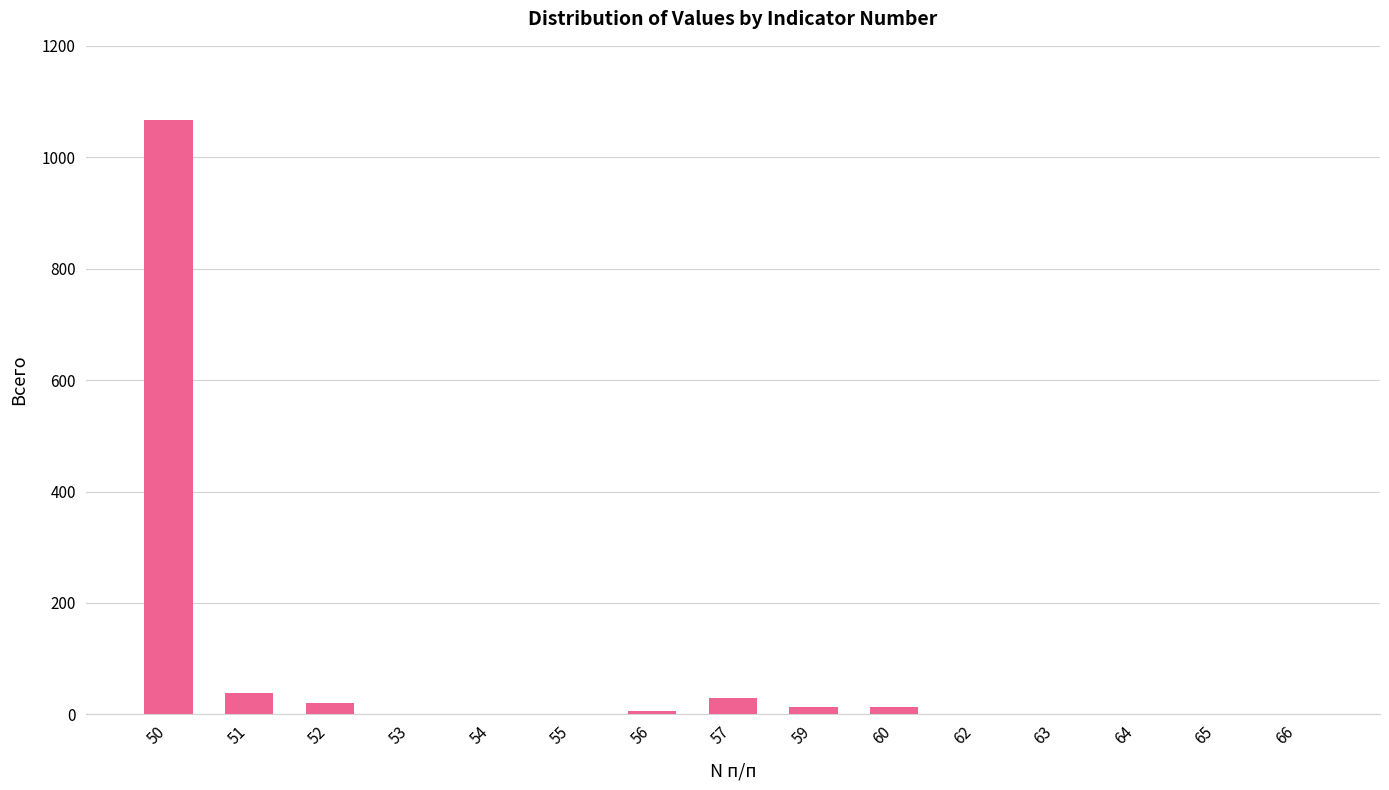

The value at 64 is 575. True or false?

False